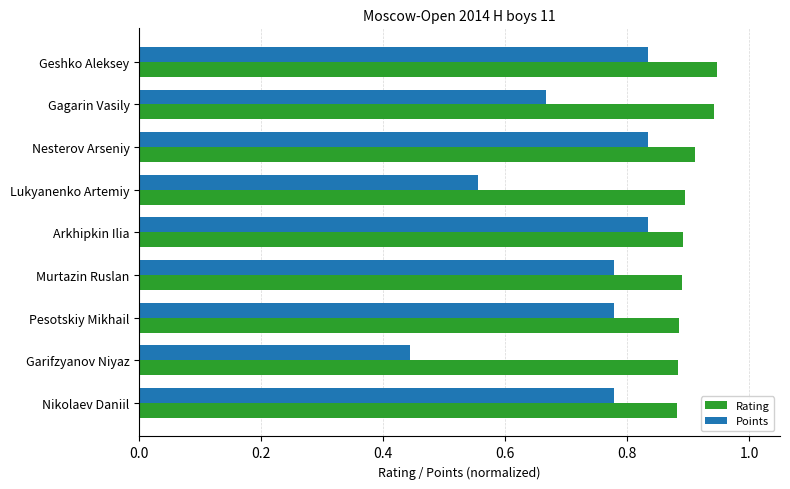

Which series has the largest range (max minus min)?

Points